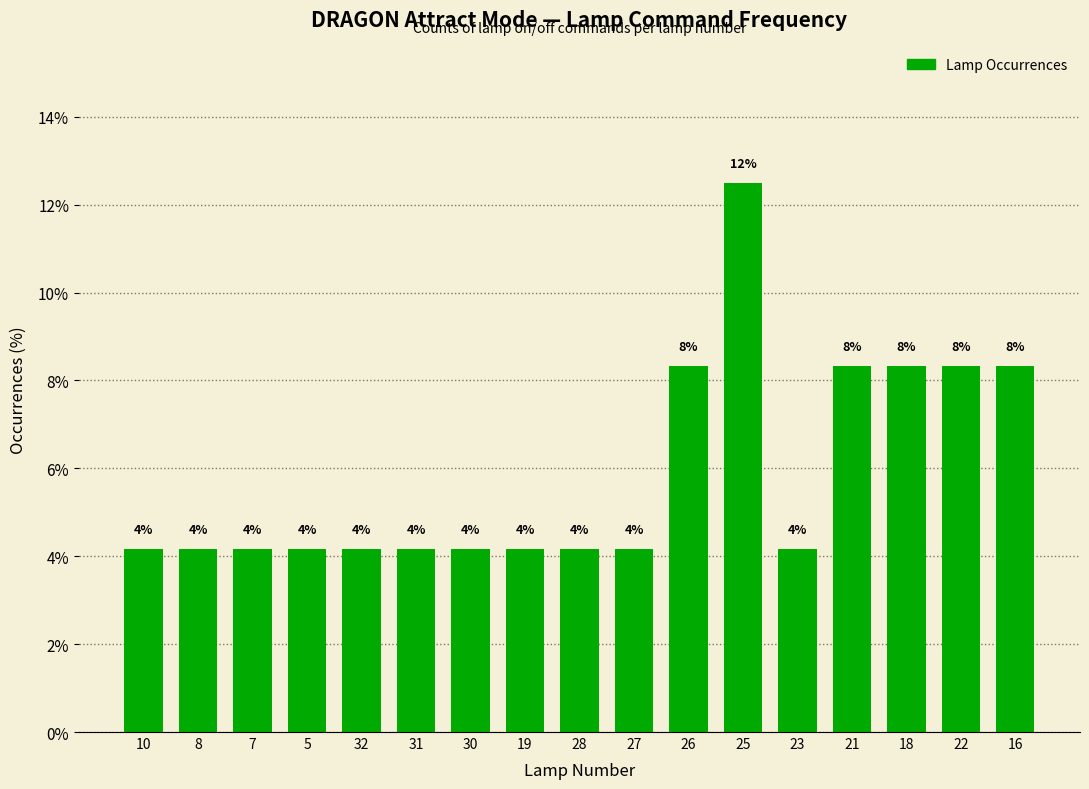

List the labels in order of value, smallest first.

10, 8, 7, 5, 32, 31, 30, 19, 28, 27, 23, 26, 21, 18, 22, 16, 25